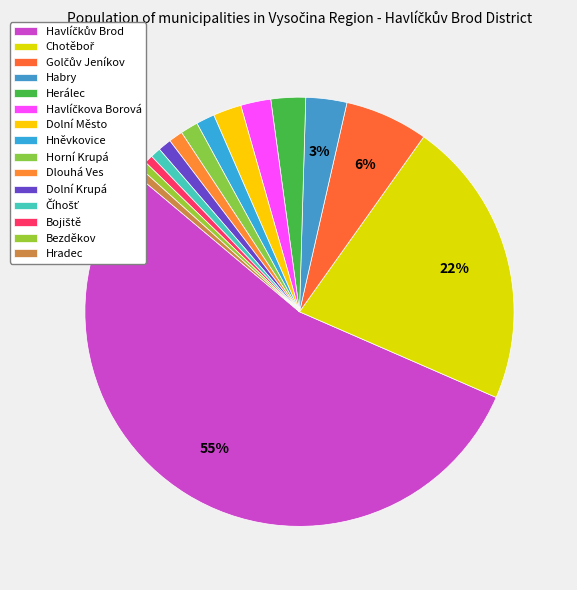

The Hradec slice represents 1% of the pie. True or false?

True